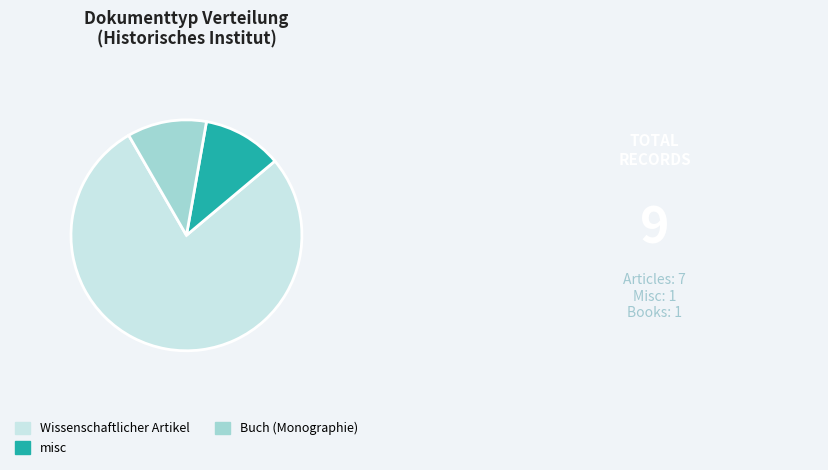

The Buch (Monographie) slice represents 11% of the pie. True or false?

True